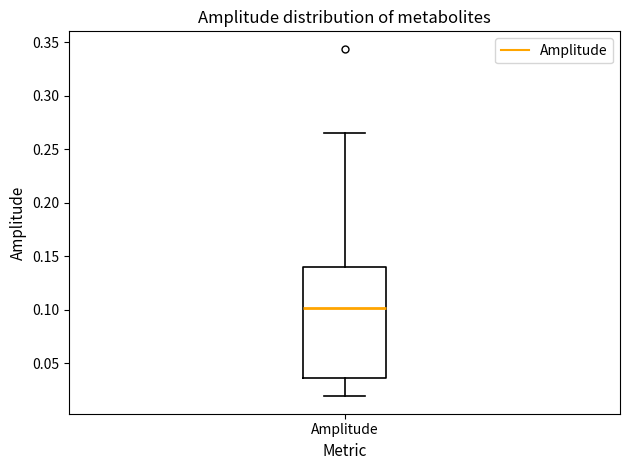

Transcribe this box plot: give where the median line is, the range the box spans, and where the two whiskers end, as read against the y-axis. The values are not printed on the chart, so give them approximately, as read against the axis.

median 0.100, box 0.035 to 0.140, whiskers 0.020 to 0.265